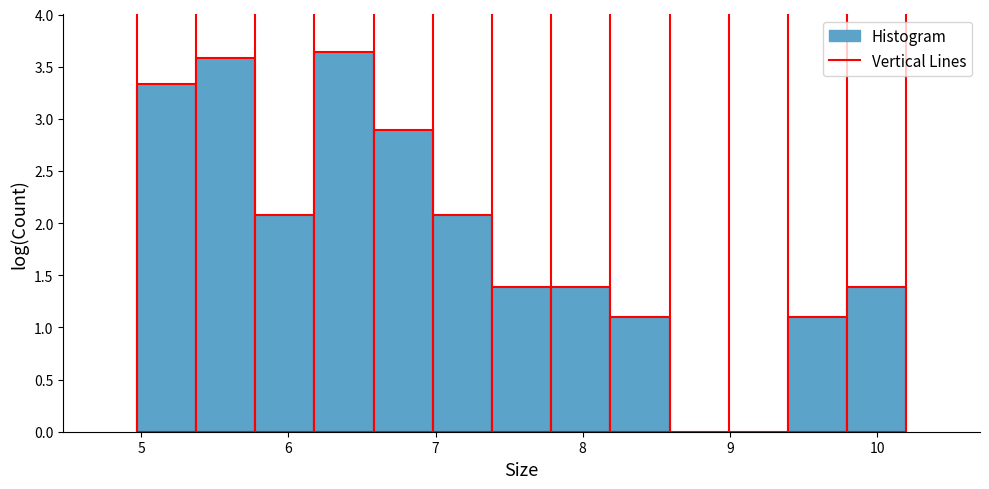

Which range on the x-axis has the tallest bar?

6.2 to 6.6